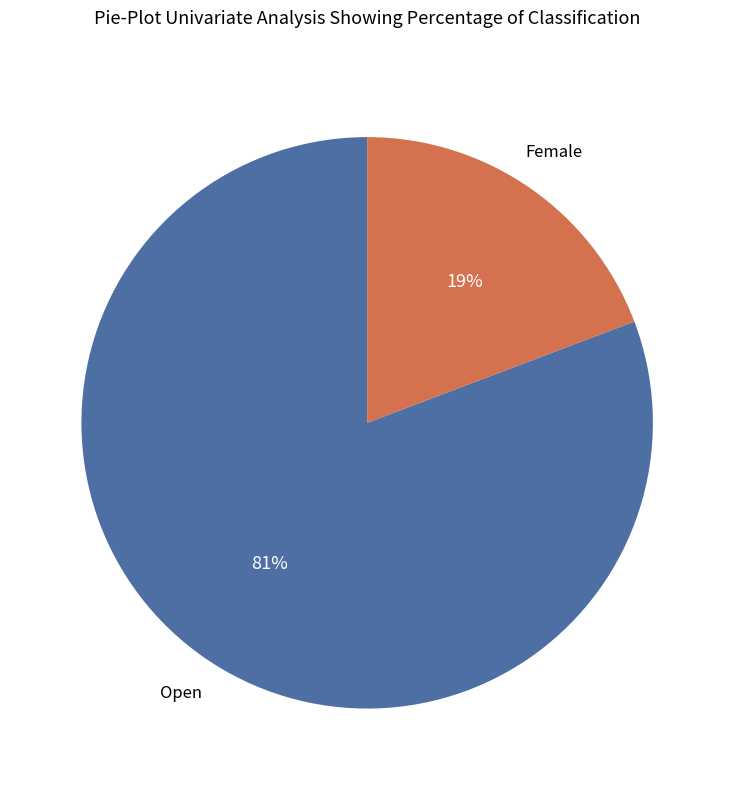

To the nearest percent, what is the difference between the largest and smallest slice percentages?

62%